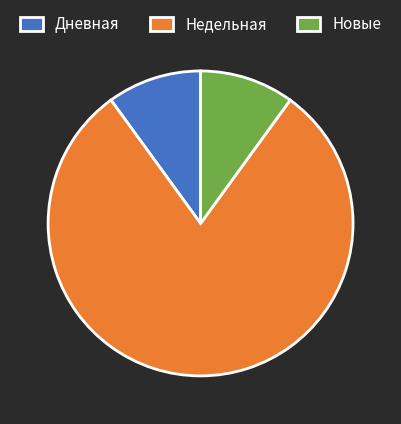

Is there a majority slice in this chart?

Yes